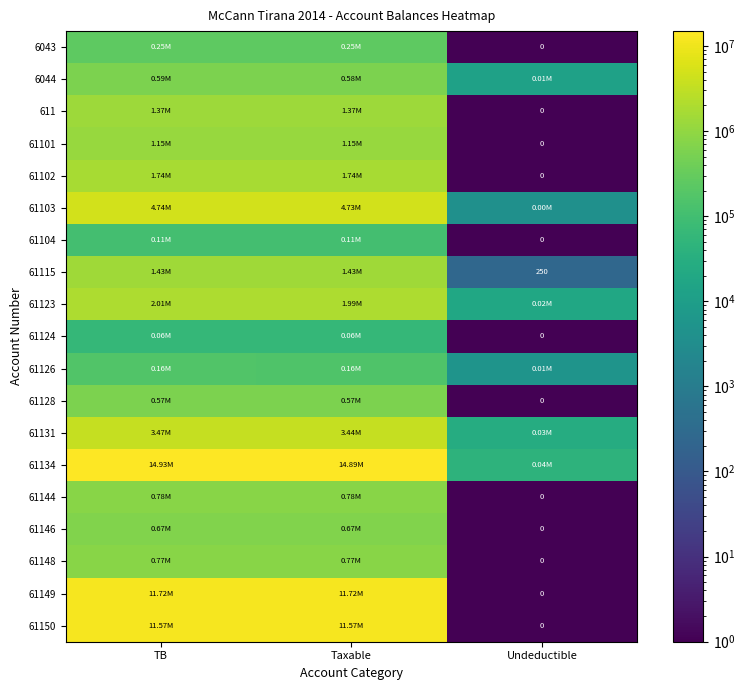

Which has a higher value, Undeductible or TB?

TB